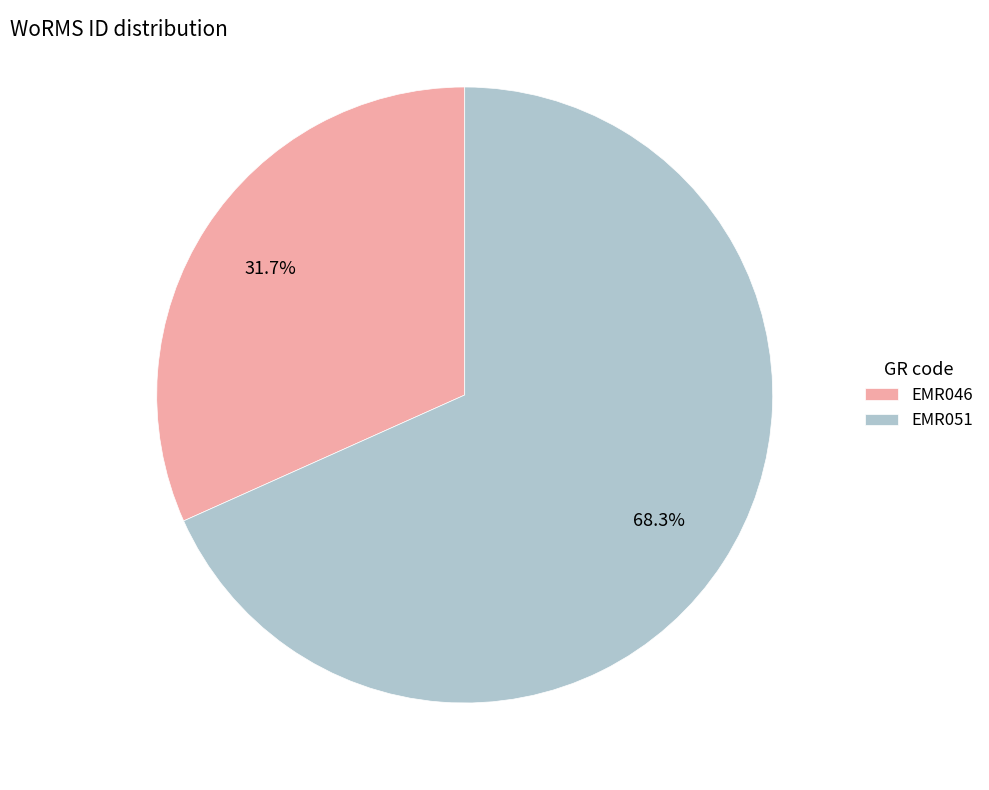

Does EMR051 represent more than half of the total?

Yes